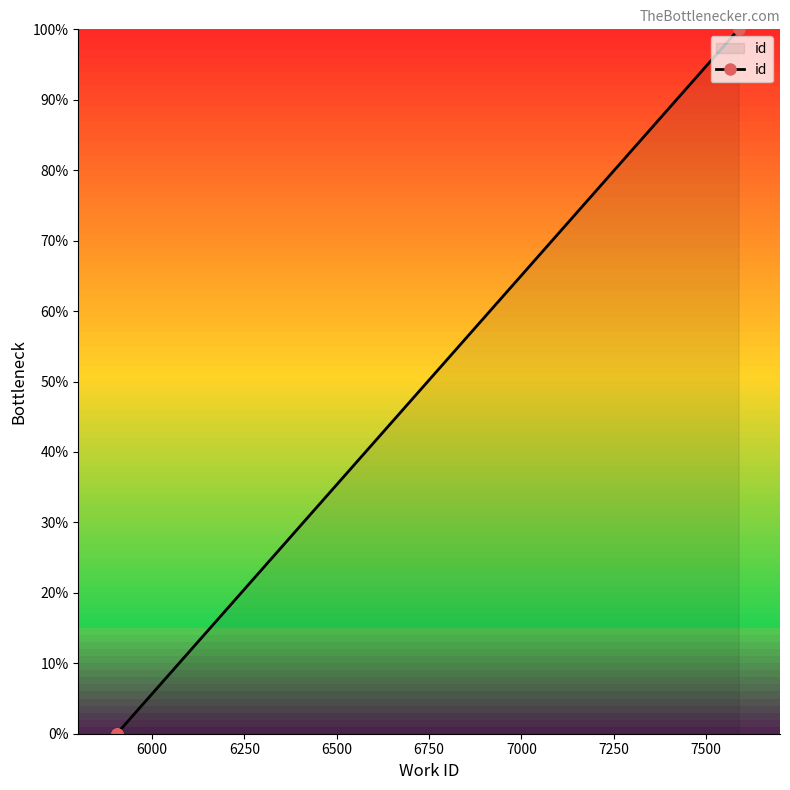

True or false: the data has more than 0 interior local peaks.

False